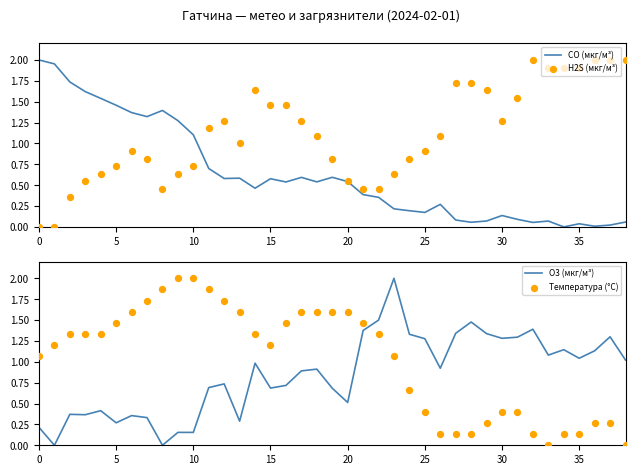

What are all the series names shown in the legend?

CO (мкг/м³), H2S (мкг/м³), O3 (мкг/м³), Температура (°C)